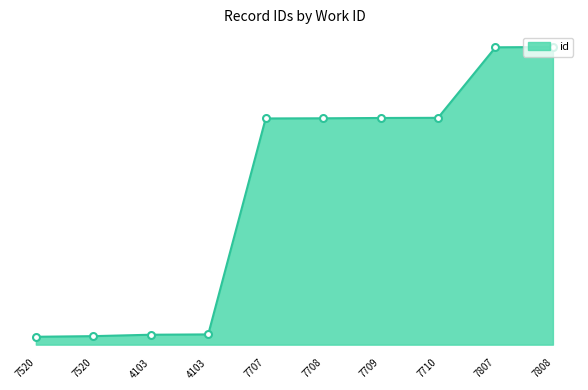

True or false: the data shows 37386 at 7520.

False